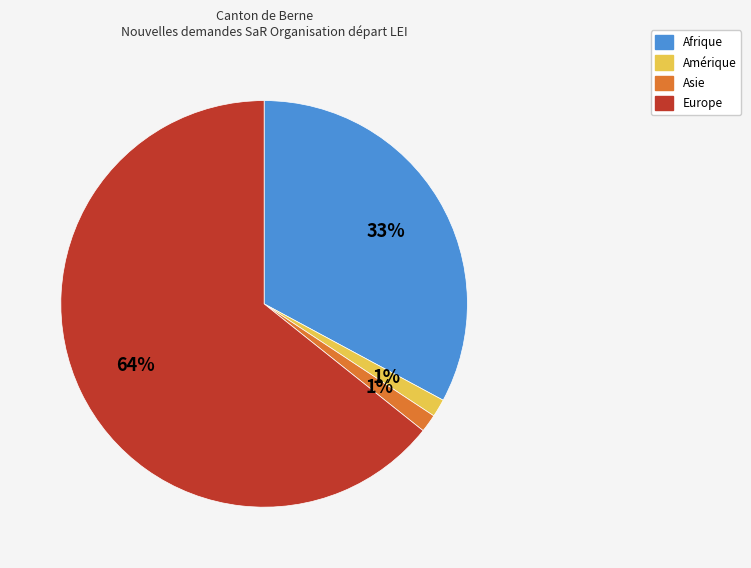

Which has a higher value, Europe or Amérique?

Europe